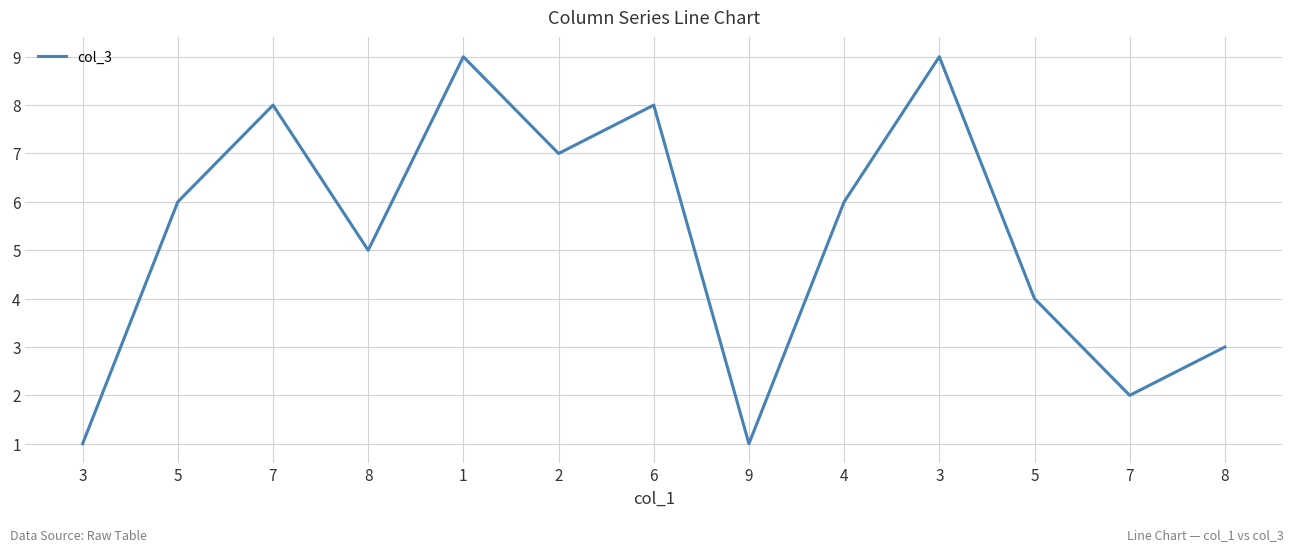

How many lines are shown in the chart?

1